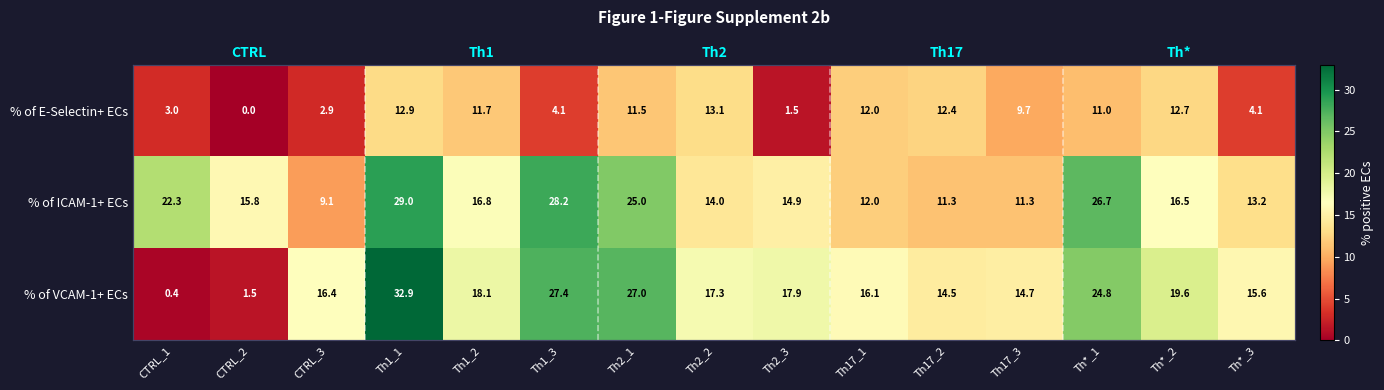

Between Th1_3 and Th17_2, which series saw the biggest shift?

% of ICAM-1+ ECs